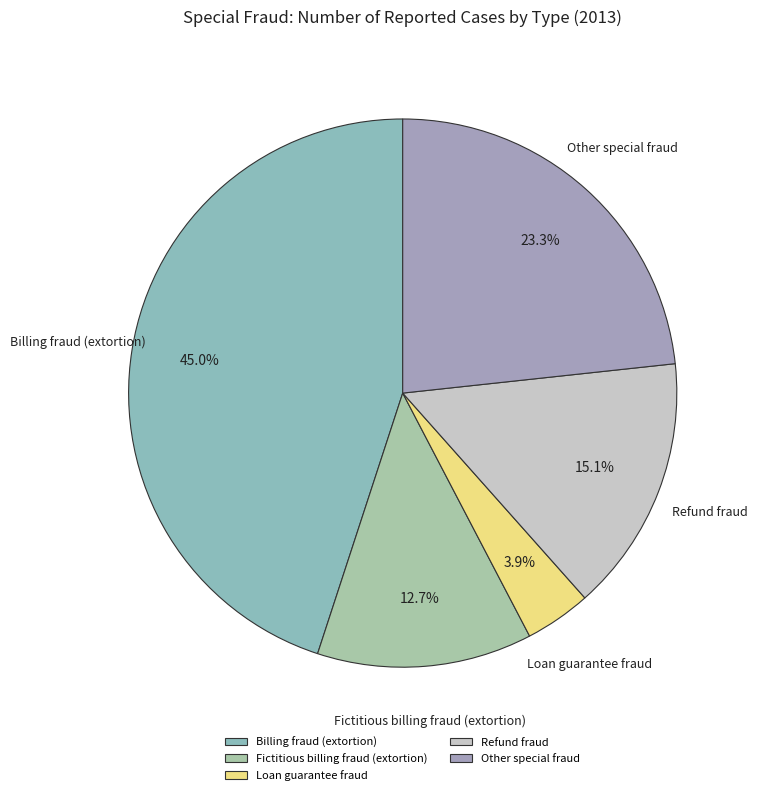

Does Loan guarantee fraud represent more than half of the total?

No